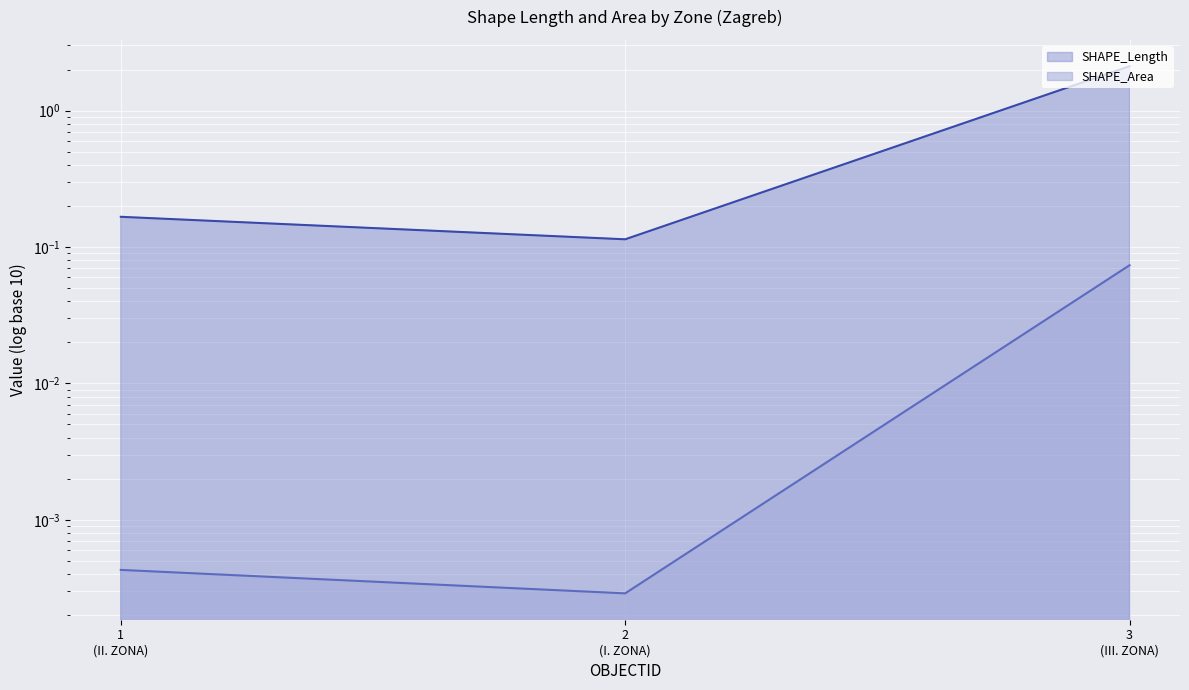

Count the number of data series in this chart.

2